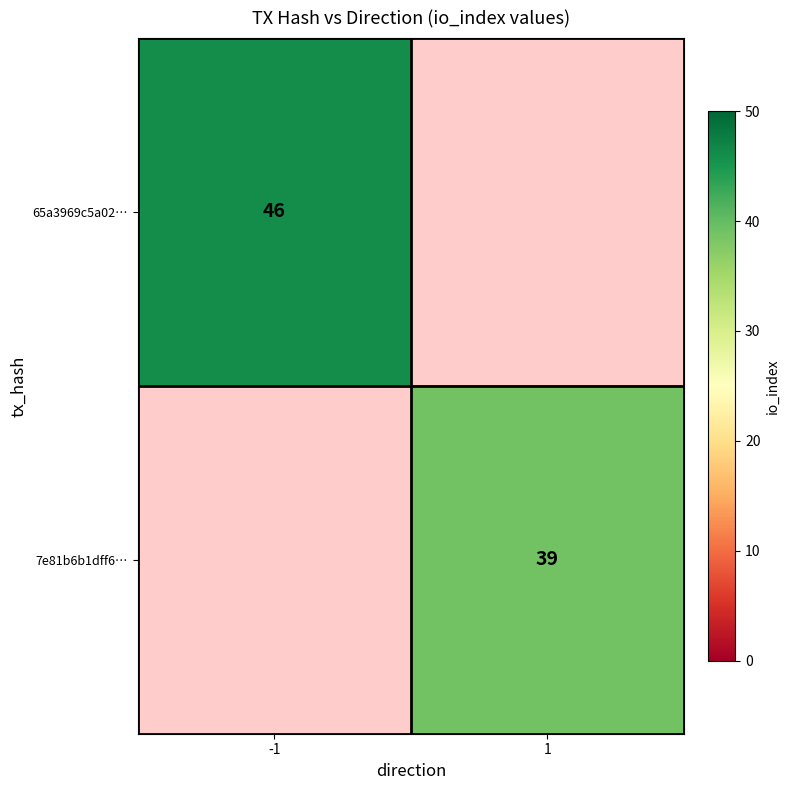

Is the value of 7e81b6b1dff6… at 1 greater than the value of 65a3969c5a02… at -1?

No